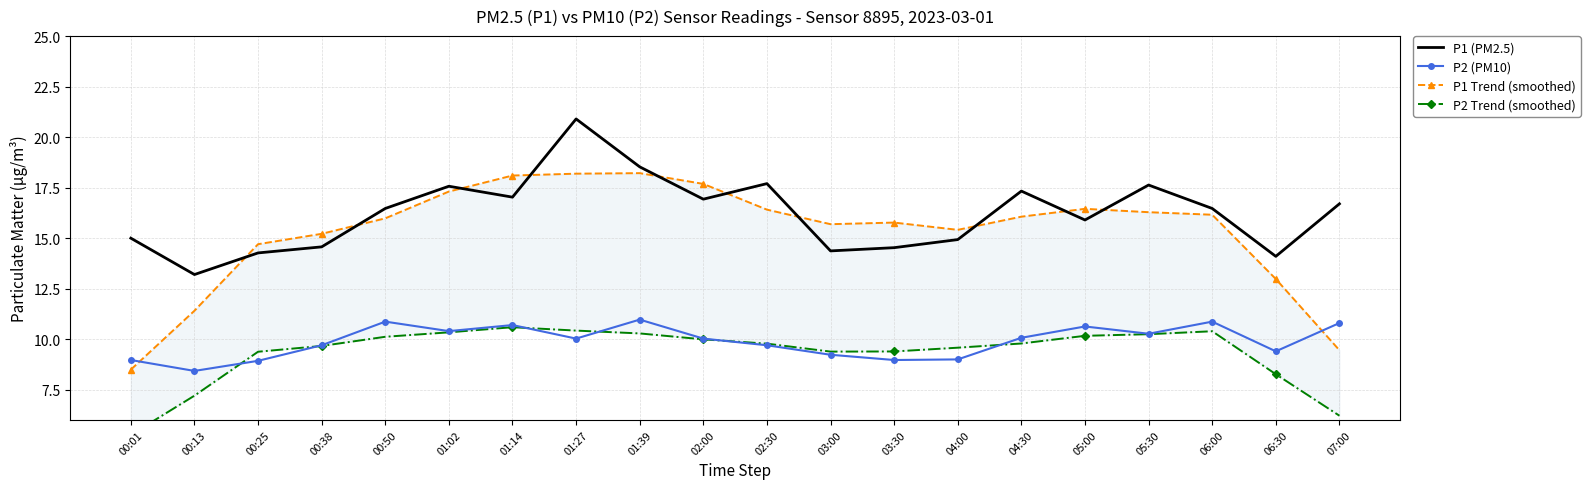

What is the total value across all series at 01:39?

58.0